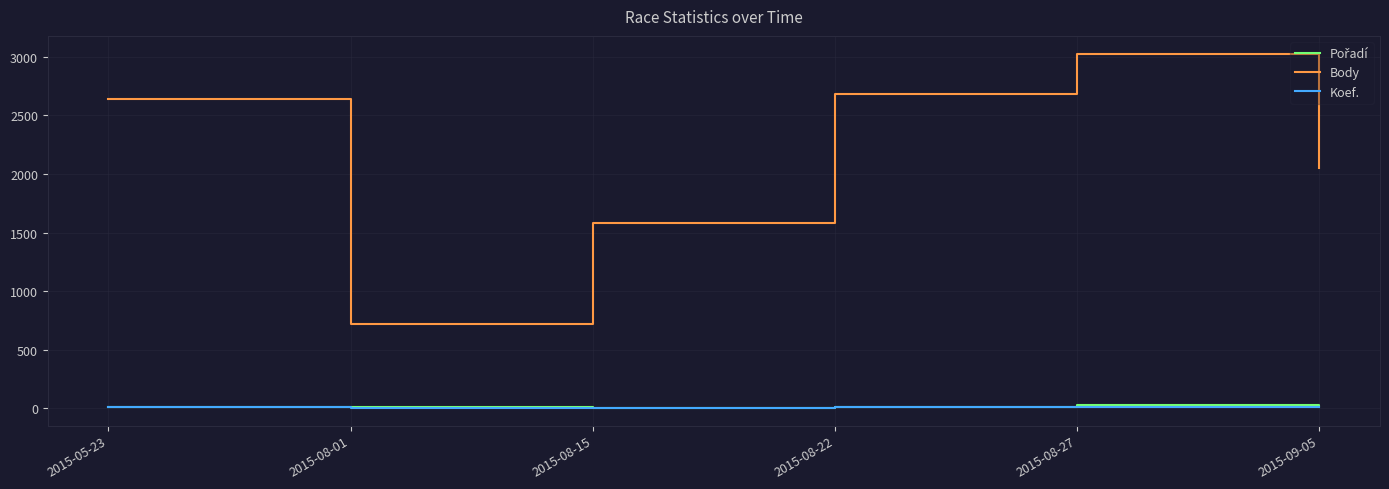

True or false: Koef. has a value of 3 at 2015-08-01.

True